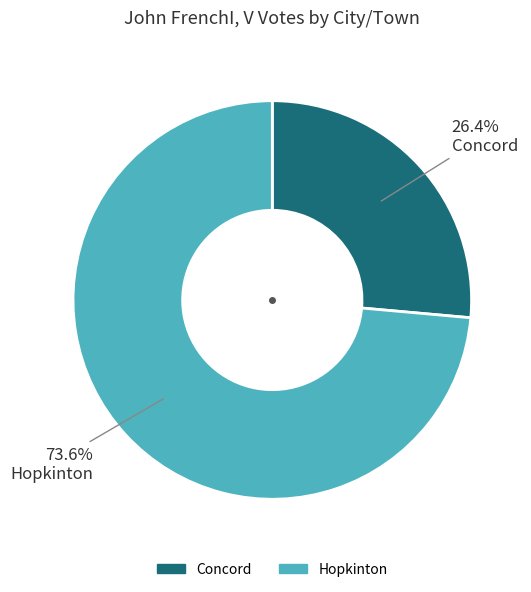

Between Concord and Hopkinton, which is larger?

Hopkinton